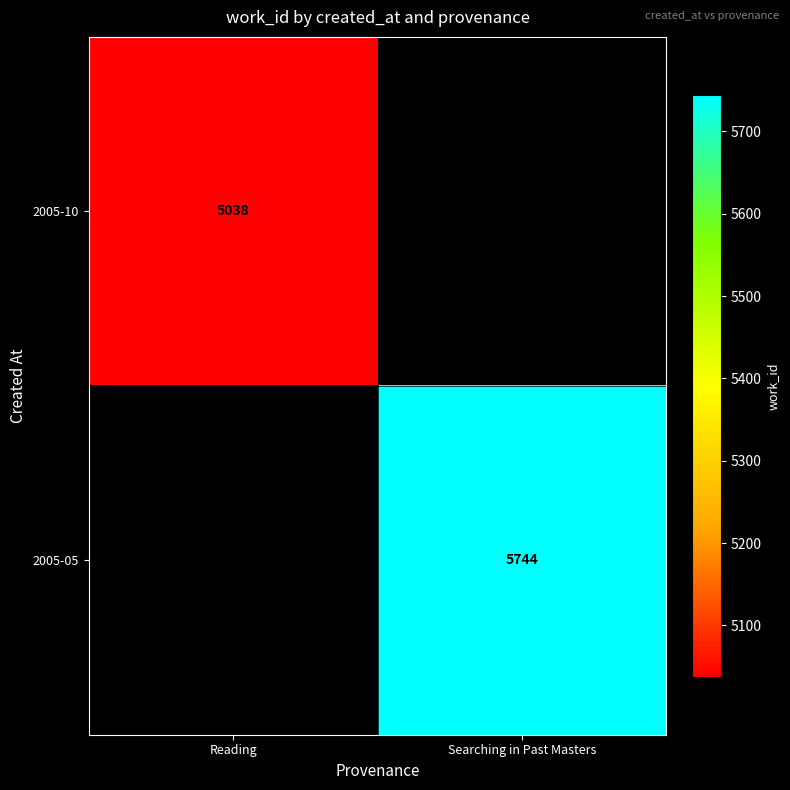

Is it true that 2005-05 equals 5744 at Searching in Past Masters?

True